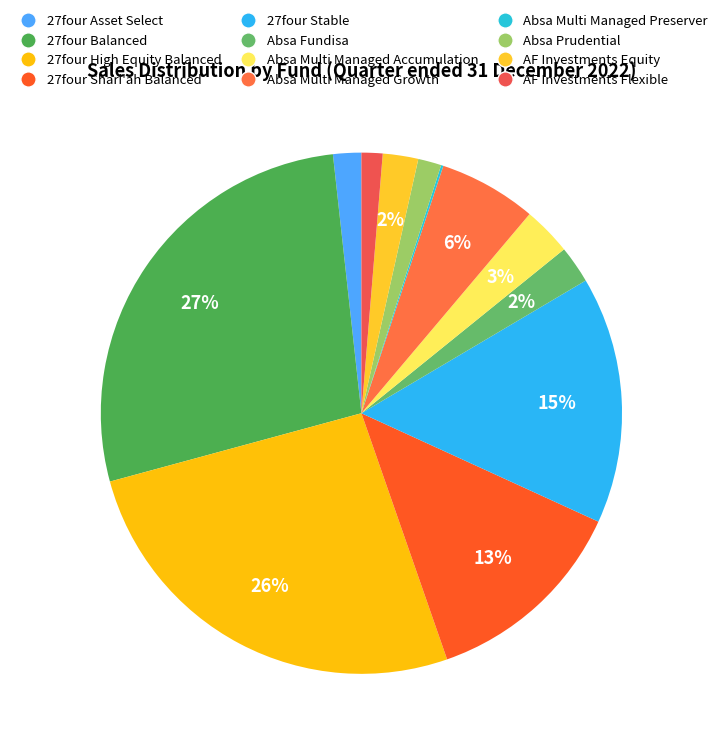

How many slices are in this pie chart?

12